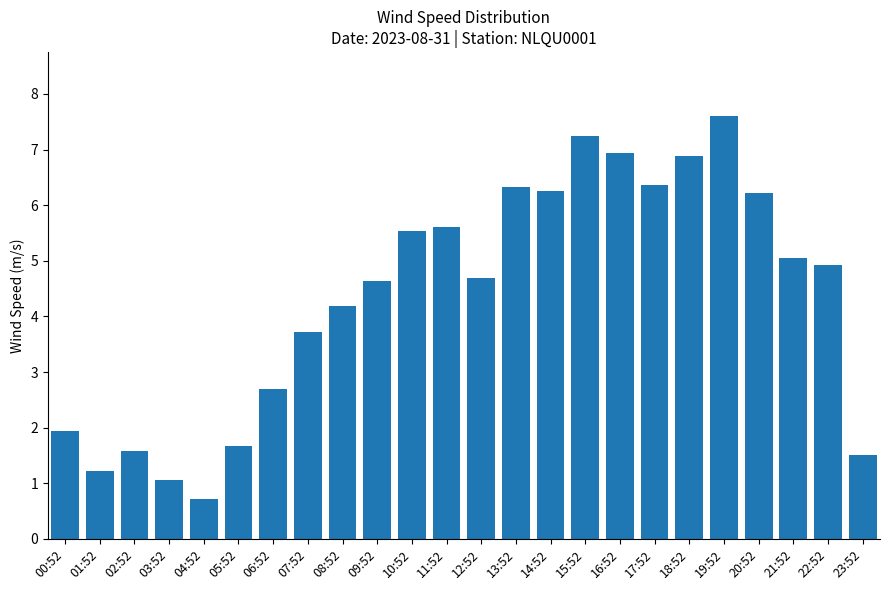

Which category has the lowest value across all series?

04:52